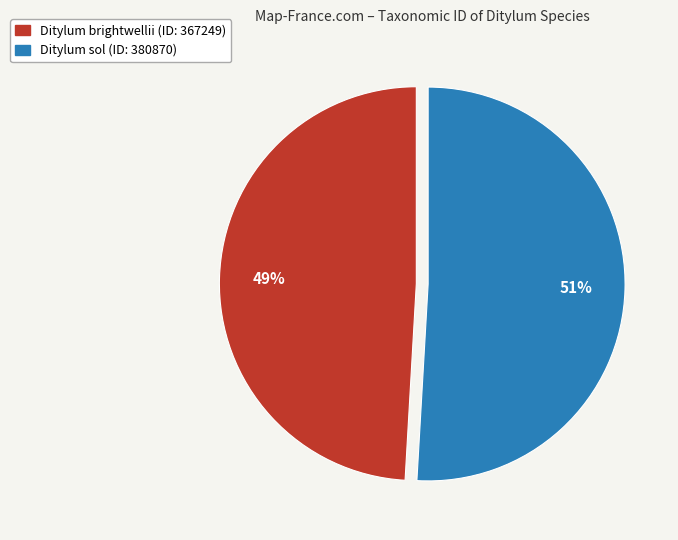

To the nearest percent, what percentage of the pie is Ditylum brightwellii?

49%